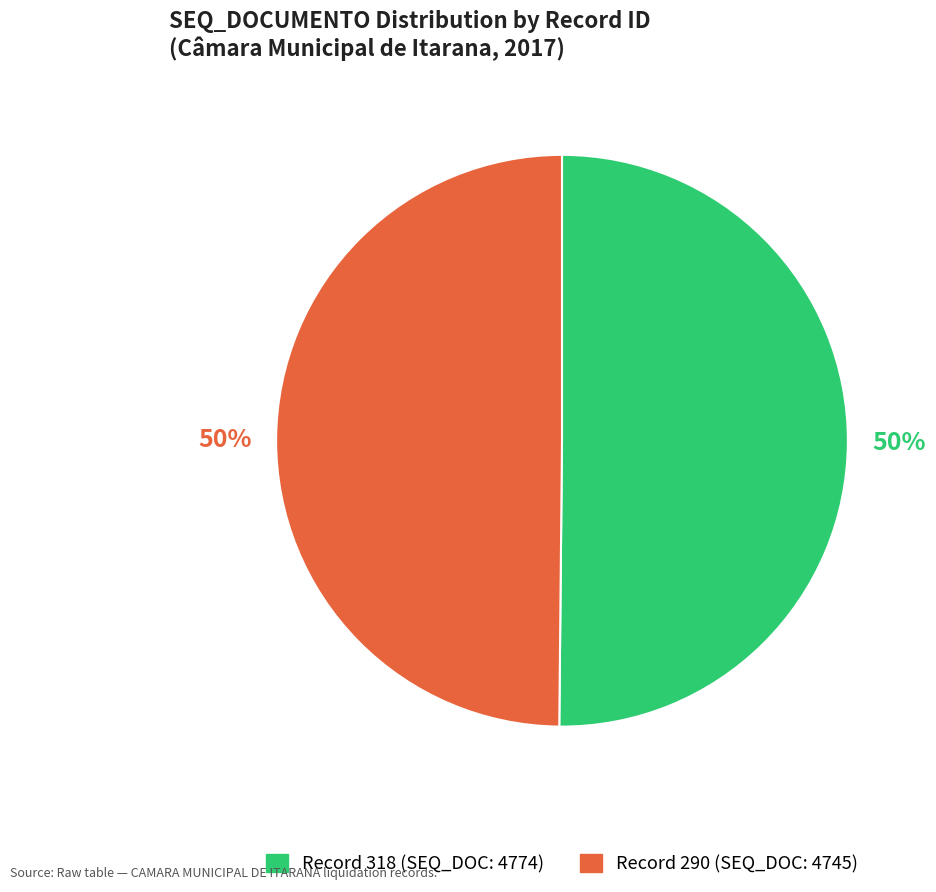

To the nearest percent, what portion does Record 290 (SEQ_DOC: 4745) represent?

50%